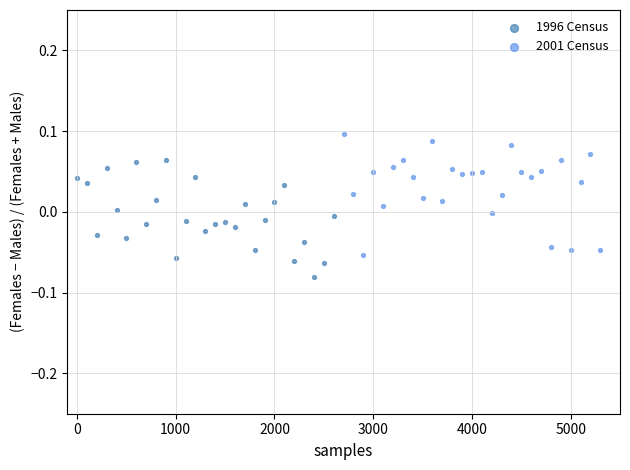

Which series contains the lowest Y value?

1996 Census